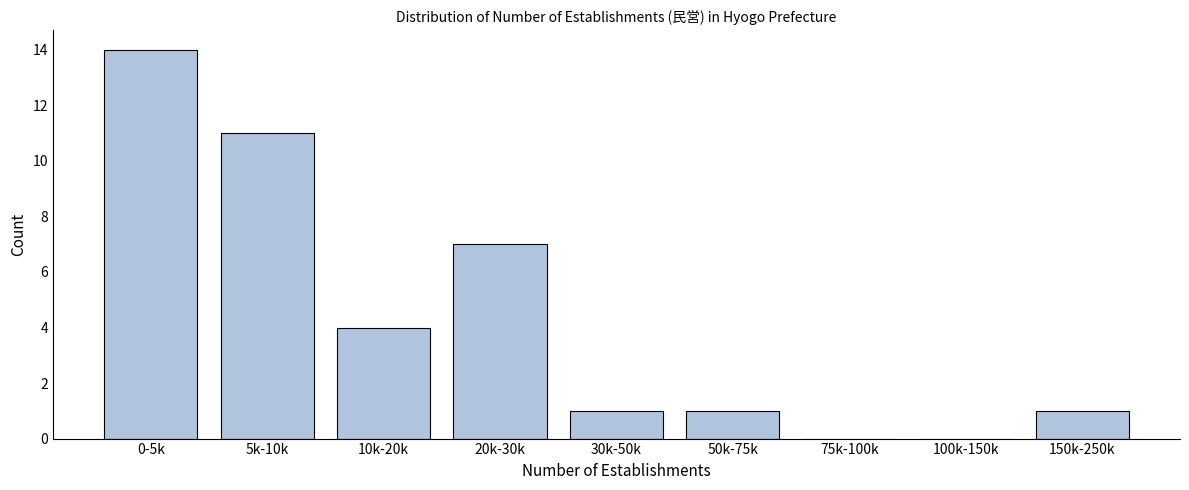

Reading right to left, what are all the values shown in this chart?

150k-250k=1	100k-150k=0	75k-100k=0	50k-75k=1	30k-50k=1	20k-30k=7	10k-20k=4	5k-10k=11	0-5k=14